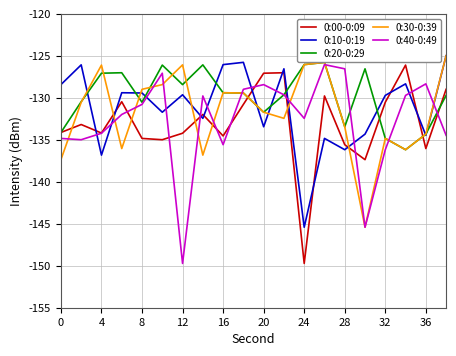

List the series in order of their peak value, lowest first.

0:00-0:09, 0:40-0:49, 0:20-0:29, 0:10-0:19, 0:30-0:39